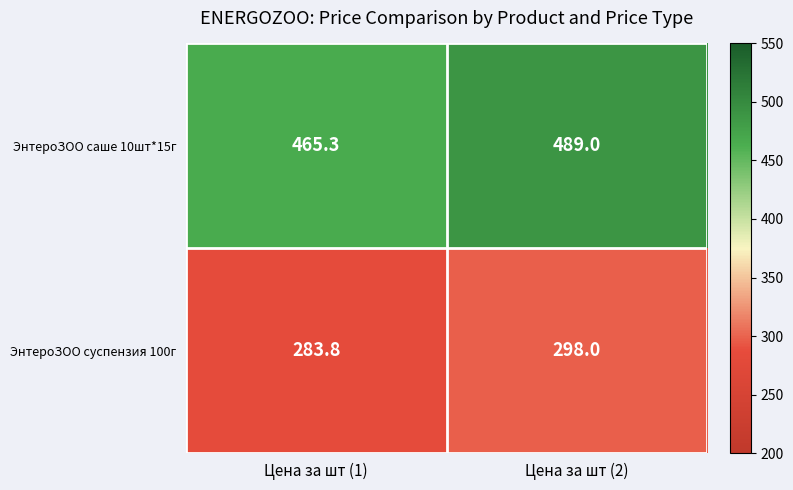

True or false: ЭнтероЗОО суспензия 100г has a value of 380.5 at Цена за шт (1).

False